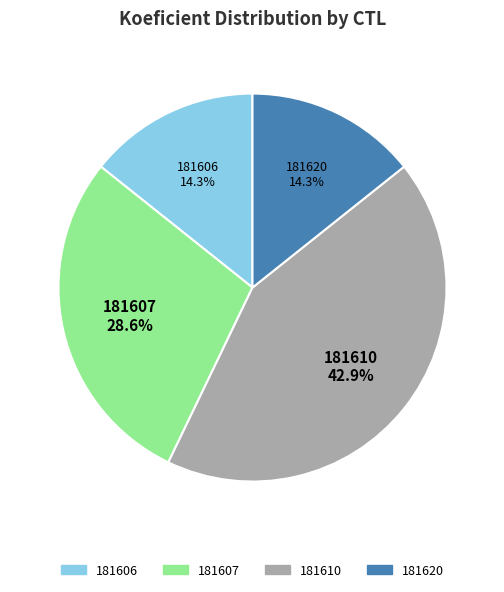

Is it true that 181620 is 14% of the pie?

True